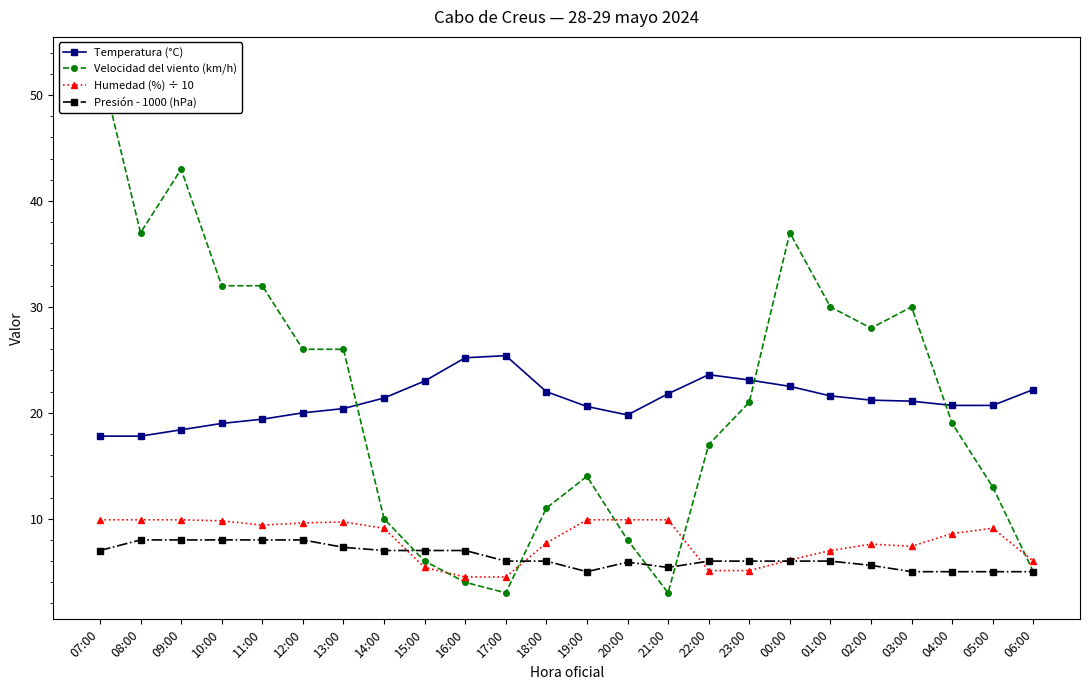

Reading left to right, extract all data points from this chart.

Temperatura (°C): 07:00=17.8	08:00=17.8	09:00=18.4	10:00=19.0	11:00=19.4	12:00=20.0	13:00=20.4	14:00=21.4	15:00=23.0	16:00=25.2	17:00=25.4	18:00=22.0	19:00=20.6	20:00=19.8	21:00=21.8	22:00=23.6	23:00=23.1	00:00=22.5	01:00=21.6	02:00=21.2	03:00=21.1	04:00=20.7	05:00=20.7	06:00=22.2
Velocidad del viento (km/h): 07:00=53.0	08:00=37.0	09:00=43.0	10:00=32.0	11:00=32.0	12:00=26.0	13:00=26.0	14:00=10.0	15:00=6.0	16:00=4.0	17:00=3.0	18:00=11.0	19:00=14.0	20:00=8.0	21:00=3.0	22:00=17.0	23:00=21.0	00:00=37.0	01:00=30.0	02:00=28.0	03:00=30.0	04:00=19.0	05:00=13.0	06:00=5.0
Humedad (%) ÷ 10: 07:00=9.9	08:00=9.9	09:00=9.9	10:00=9.8	11:00=9.4	12:00=9.6	13:00=9.7	14:00=9.1	15:00=5.4	16:00=4.5	17:00=4.5	18:00=7.7	19:00=9.9	20:00=9.9	21:00=9.9	22:00=5.1	23:00=5.1	00:00=6.1	01:00=7.0	02:00=7.6	03:00=7.4	04:00=8.6	05:00=9.1	06:00=6.0
Presión - 1000 (hPa): 07:00=7.0	08:00=8.0	09:00=8.0	10:00=8.0	11:00=8.0	12:00=8.0	13:00=7.3	14:00=7.0	15:00=7.0	16:00=7.0	17:00=6.0	18:00=6.0	19:00=5.0	20:00=5.9	21:00=5.4	22:00=6.0	23:00=6.0	00:00=6.0	01:00=6.0	02:00=5.6	03:00=5.0	04:00=5.0	05:00=5.0	06:00=5.0